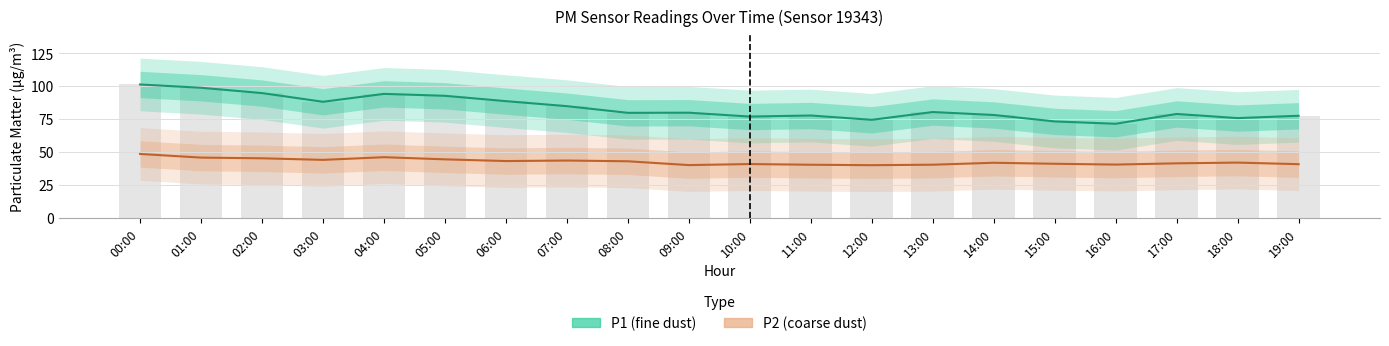

How many groups of bars are there?

20